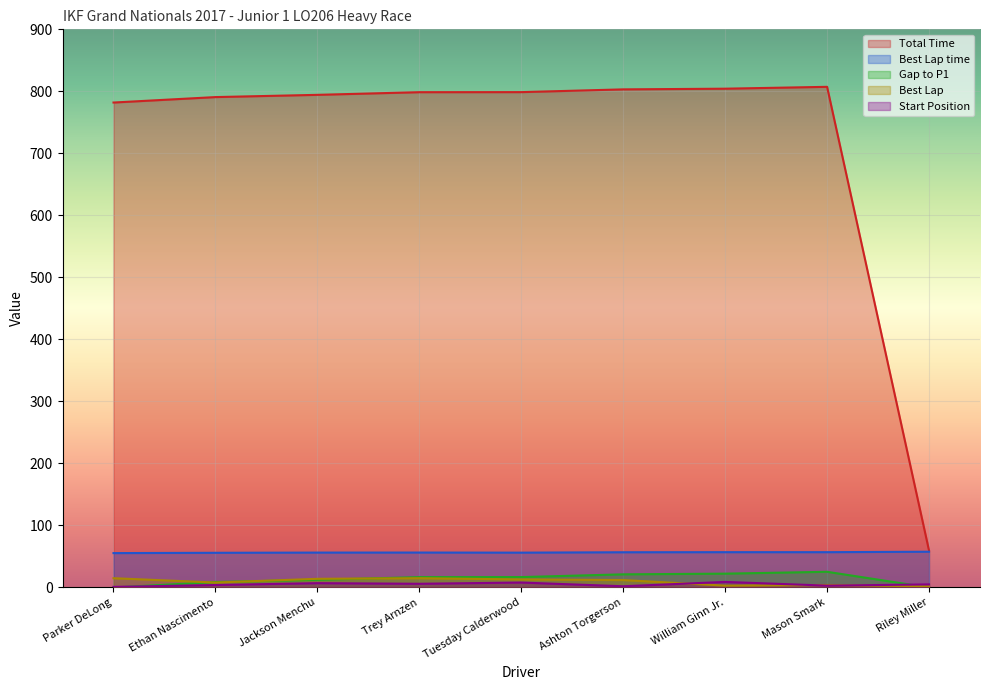

What is the difference between the Best Lap values at Tuesday Calderwood and Parker DeLong?

2.0